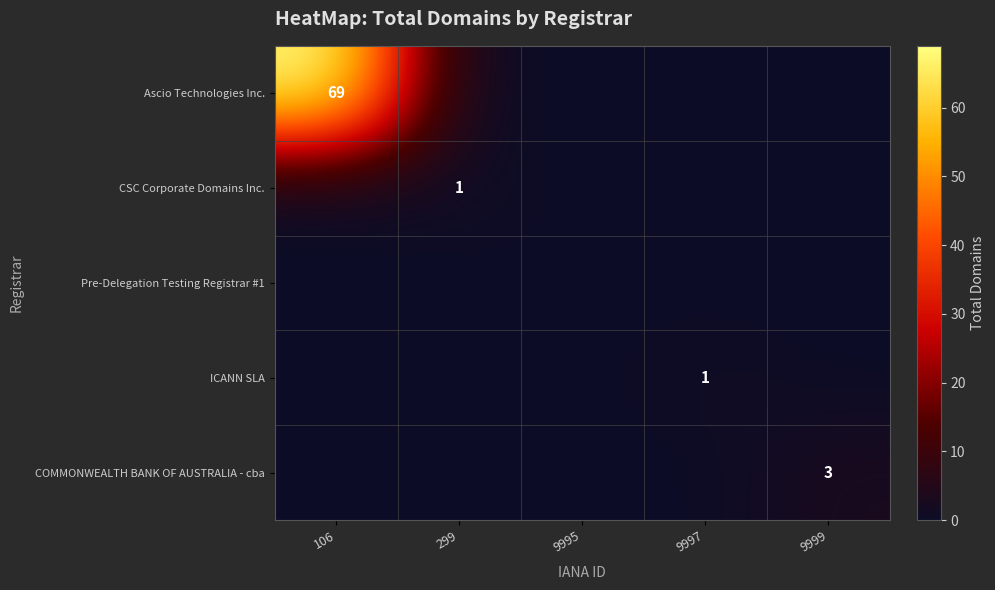

What is the difference between the highest and lowest values at 9999?

3